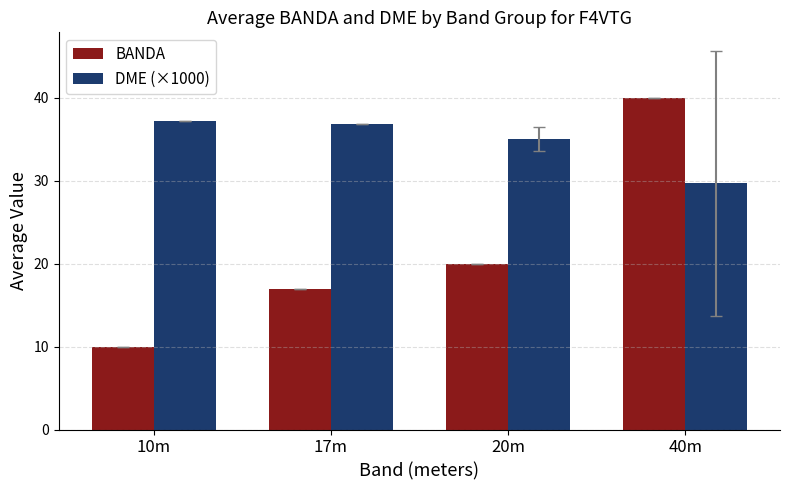

At which category is the sum across all series the highest?

40m